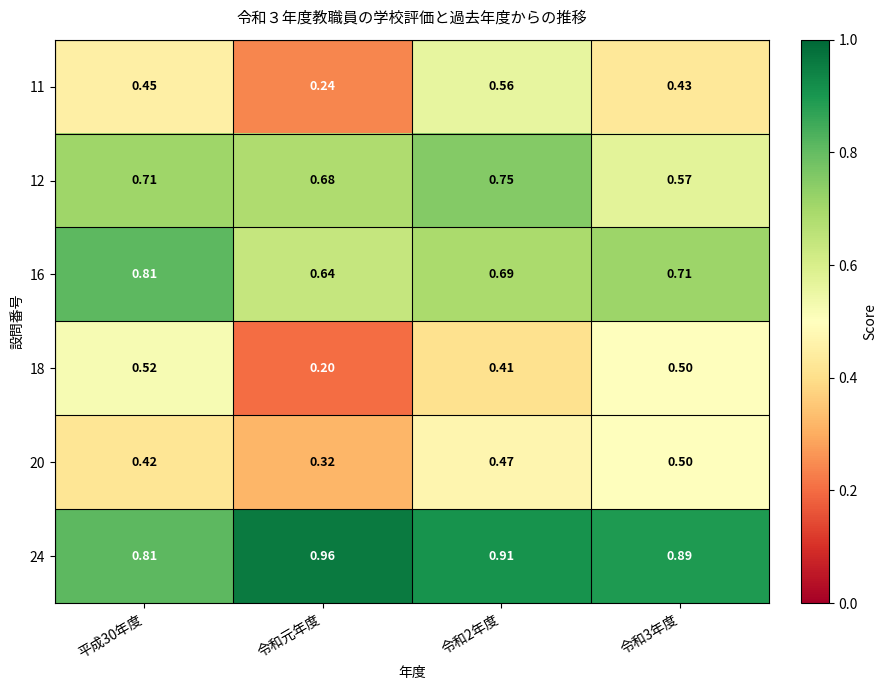

Count the number of categories in the chart.

4